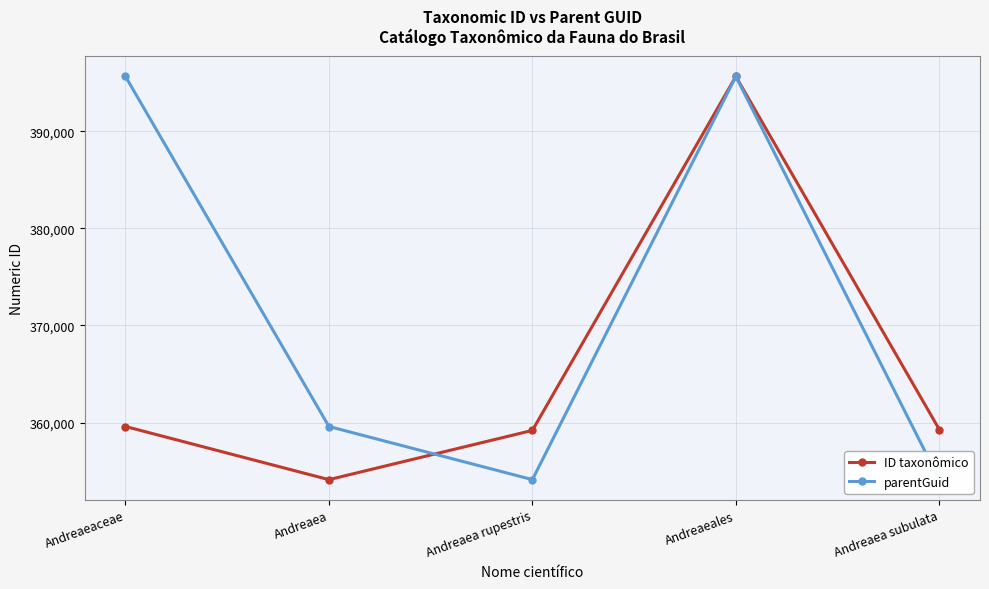

Reading right to left, what are all the values shown in this chart?

ID taxonômico: Andreaea subulata=359280	Andreaeales=395651	Andreaea rupestris=359190	Andreaea=354117	Andreaeaceae=359591
parentGuid: Andreaea subulata=354117	Andreaeales=395650	Andreaea rupestris=354117	Andreaea=359591	Andreaeaceae=395651